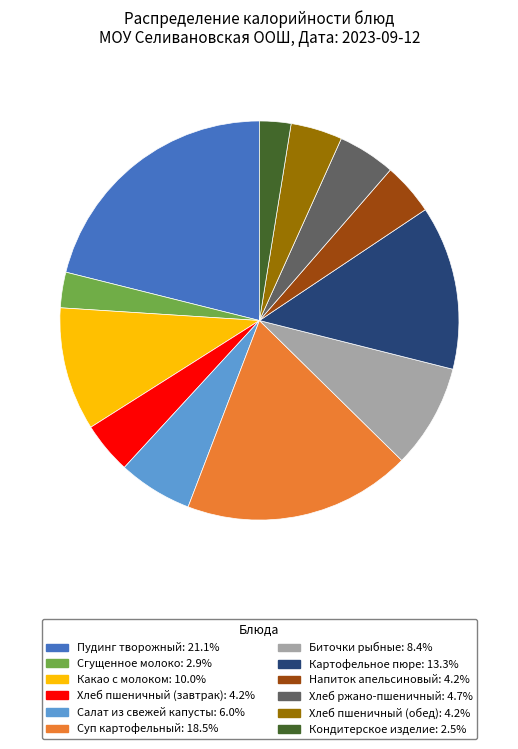

What is the ratio of the value at Кондитерское изделие: 2.5% to the value at Сгущенное молоко: 2.9%?

0.9